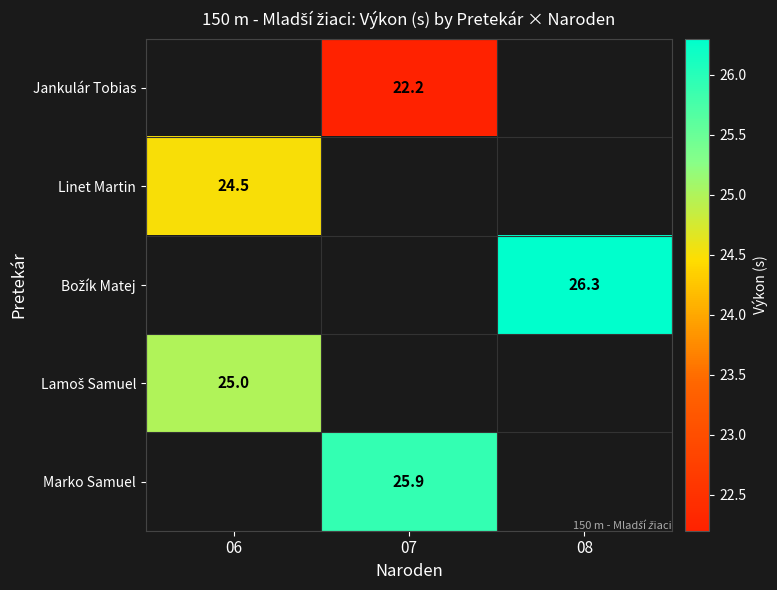

The value of Marko Samuel at 07 is 25.9. True or false?

True